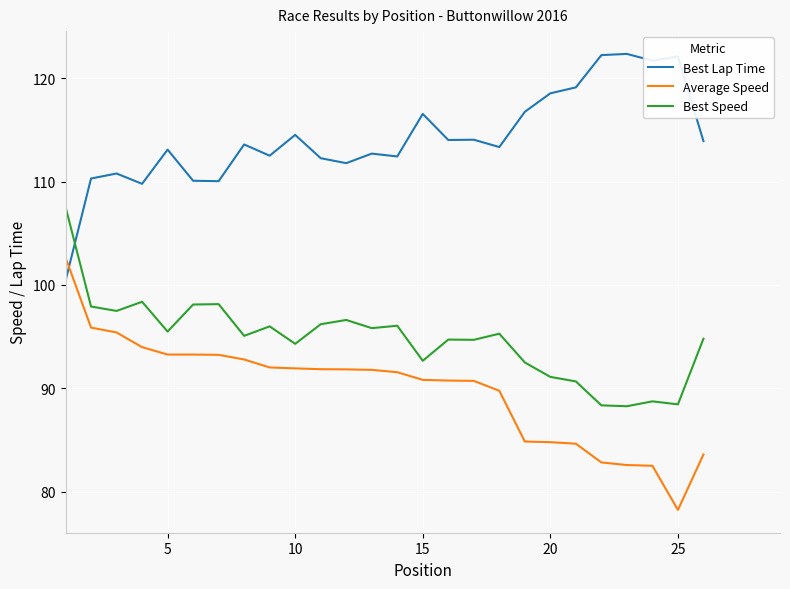

List the series in order of their peak value, lowest first.

Average Speed, Best Speed, Best Lap Time